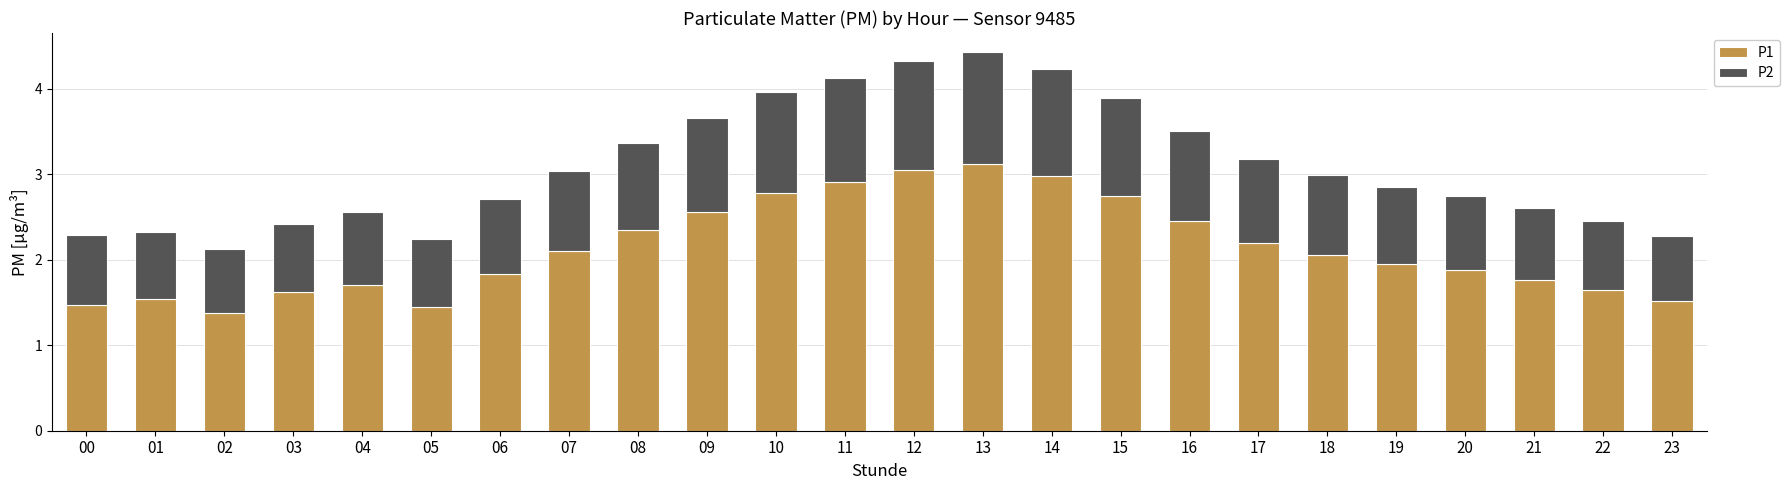

What is the difference between the maximum and minimum values in the P1 series?

1.7